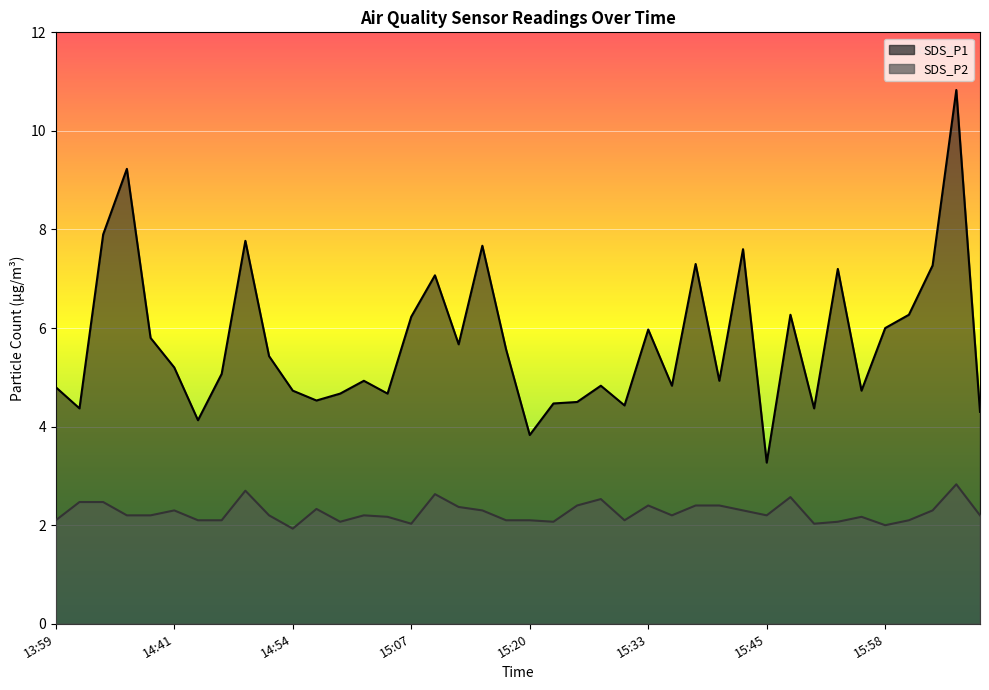

What is the value of the SDS_P1 point at the 27th from the left?

4.8